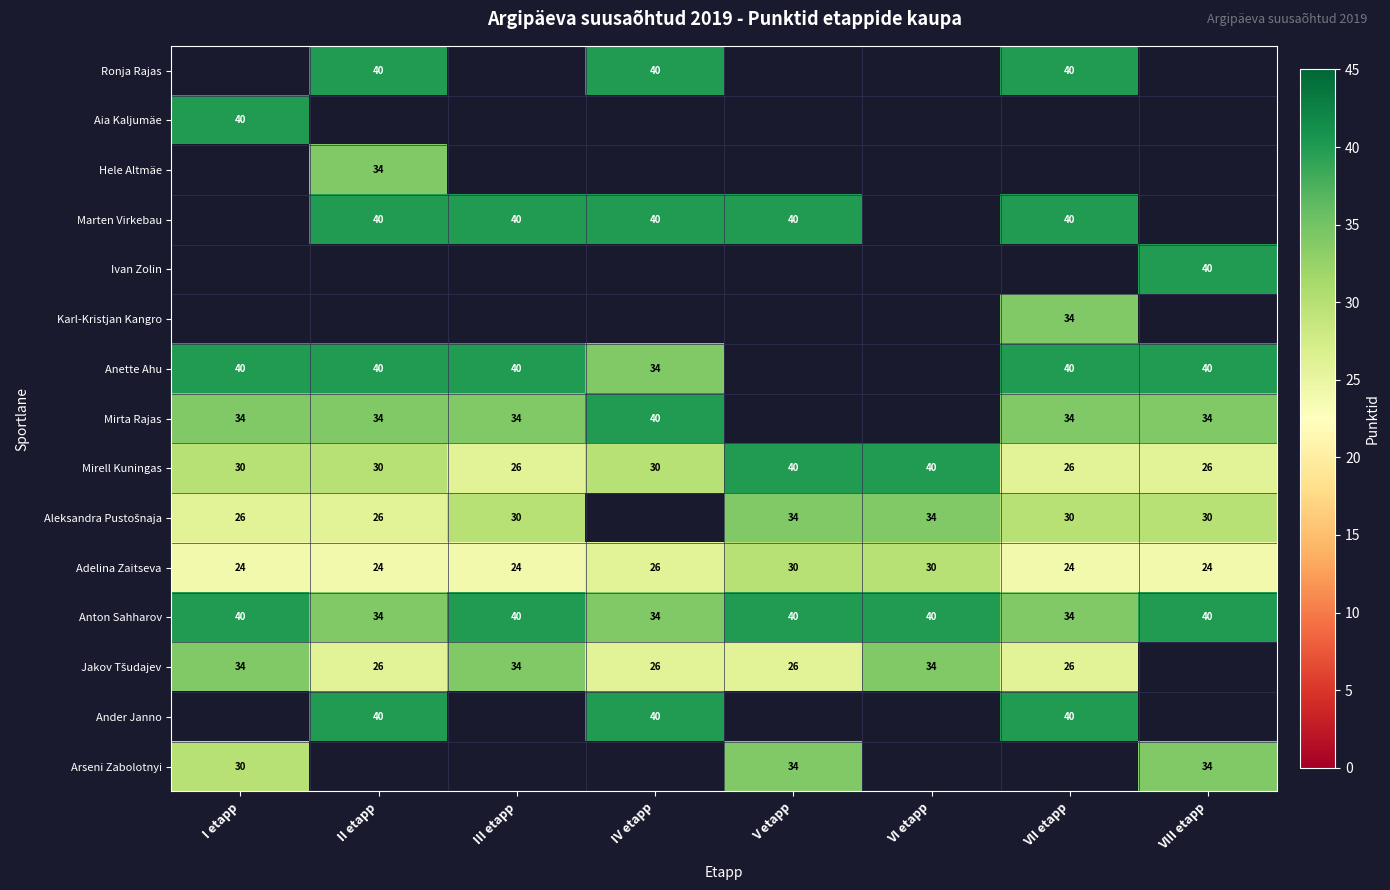

What is the lowest value of the Adelina Zaitseva series?

24